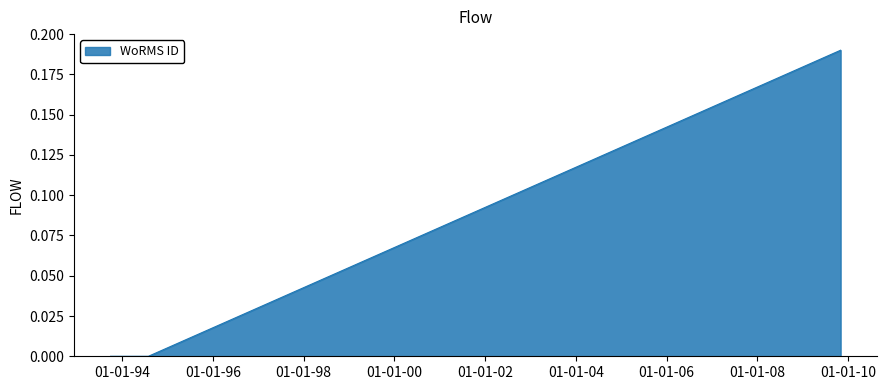

Does the chart display data point markers on the line(s)?

No